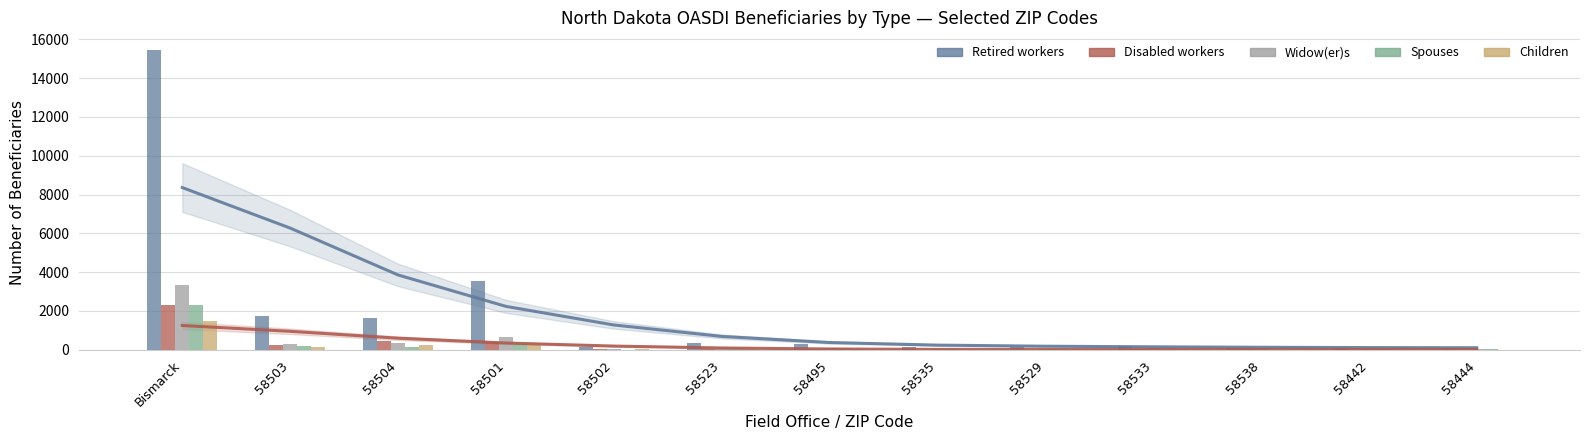

Between 58444 and 58502, which is larger?

58502